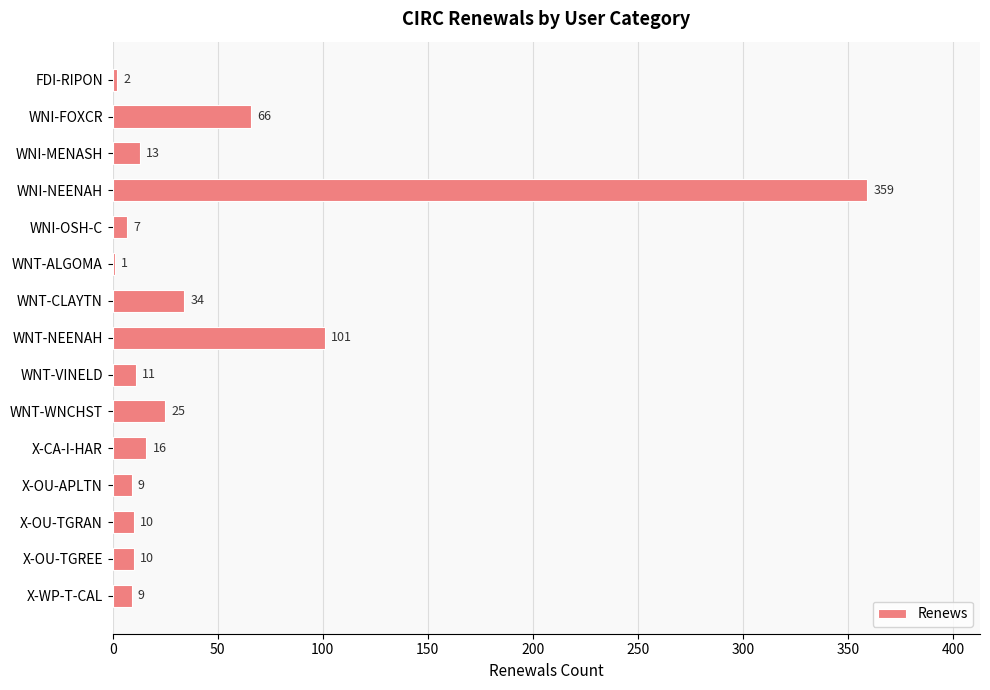

At which label is the value closest to 180?

WNT-NEENAH